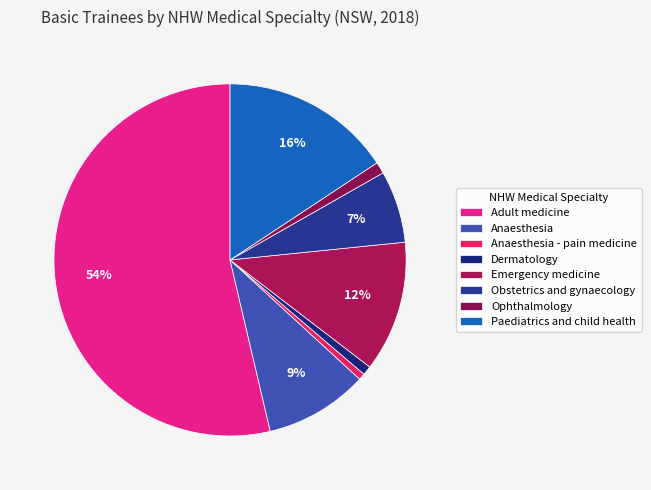

Count the number of slices in the pie.

8